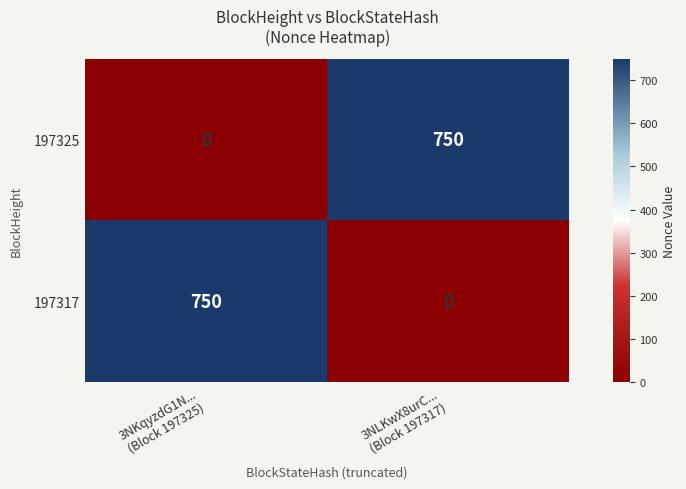

What is the maximum value for 197325?

750